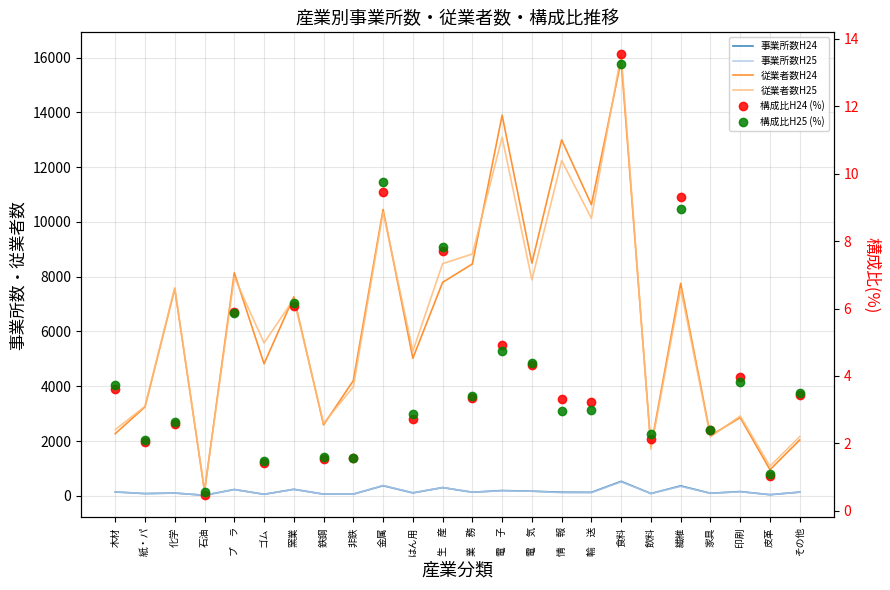

At which category does the chart reach its minimum across all series?

石油